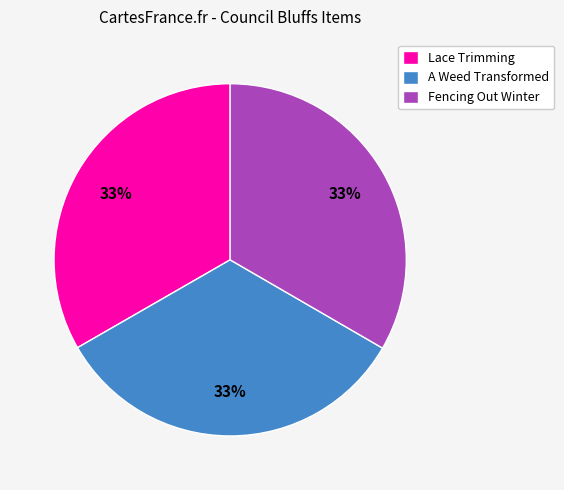

Does any single category account for the majority?

No